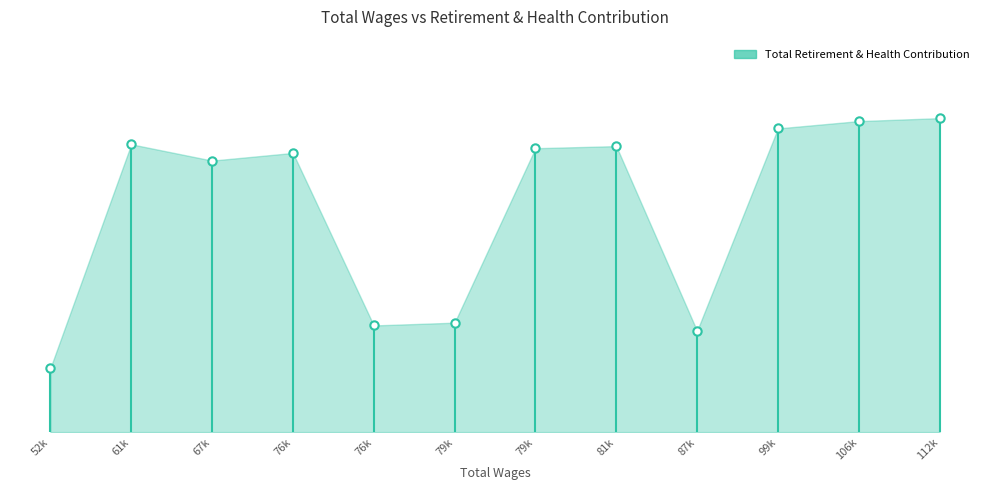

What is the maximum value shown in the chart?

25864